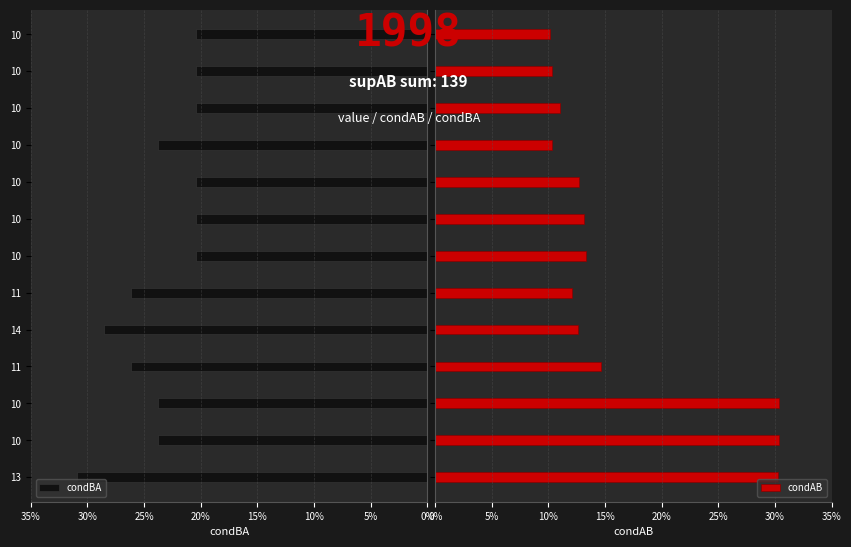

What is the difference between the highest and lowest values at 14?

0.4